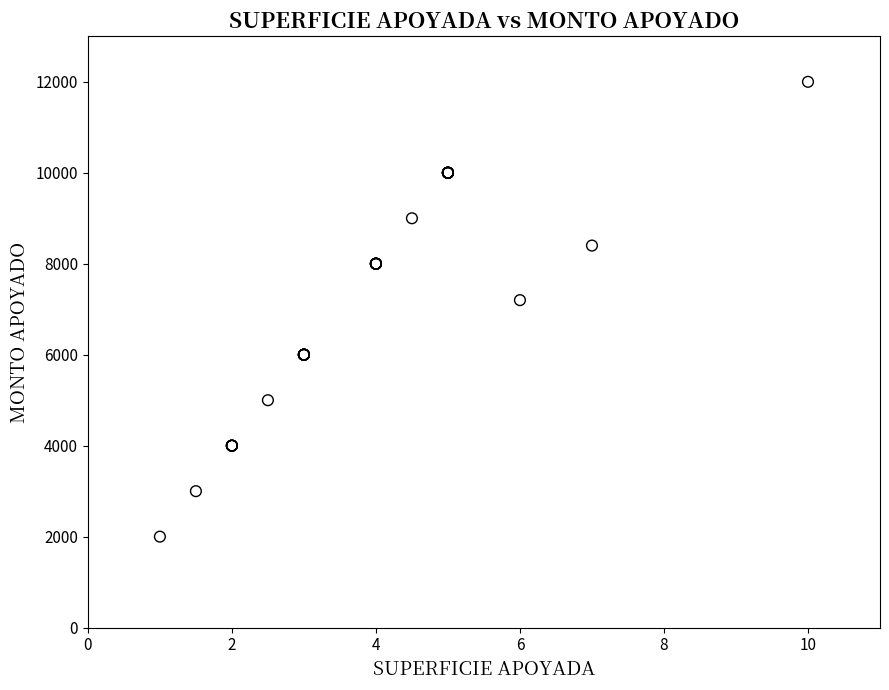

What Y value in the scatter plot is closest to 7000?

7200